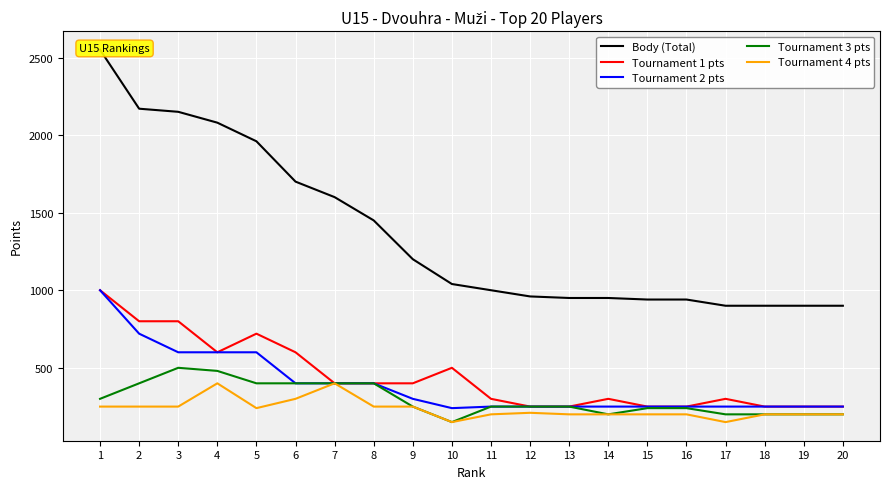

At which label is Tournament 3 pts closest to 325?

1